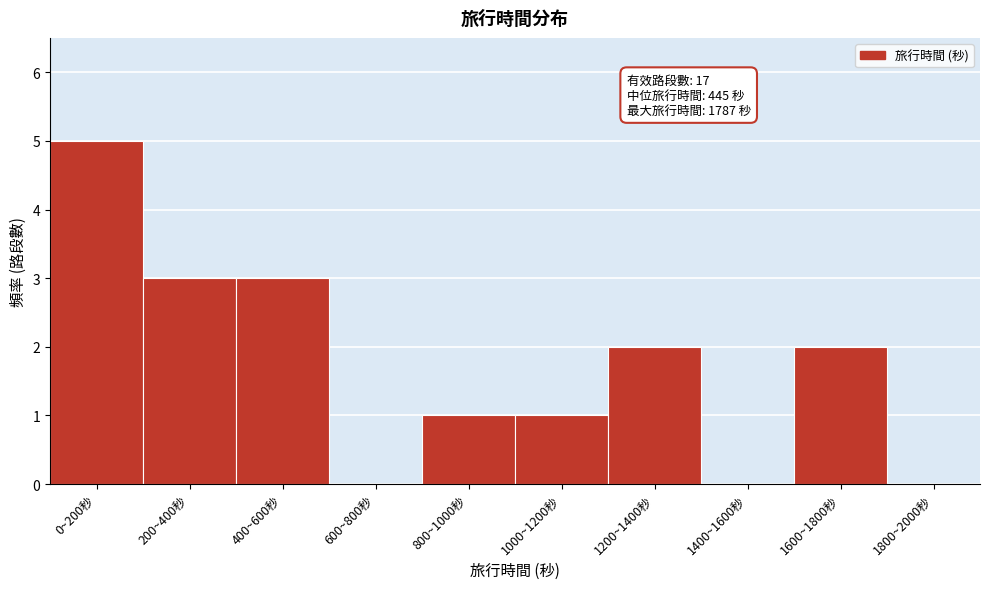

Reading left to right, what are all the values shown in this chart?

0~200秒=5	200~400秒=3	400~600秒=3	600~800秒=0	800~1000秒=1	1000~1200秒=1	1200~1400秒=2	1400~1600秒=0	1600~1800秒=2	1800~2000秒=0